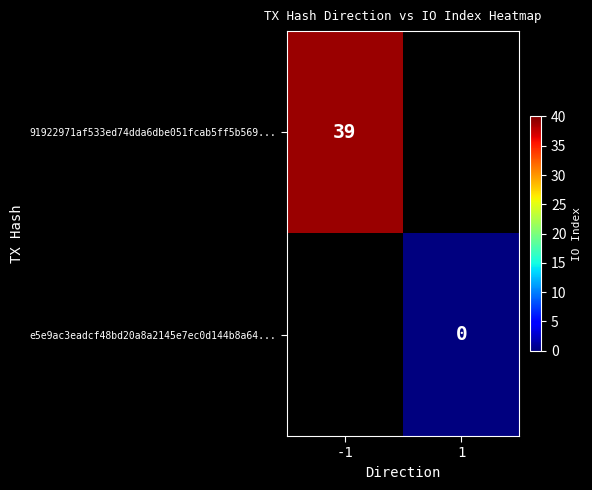

The 91922971af533ed74dda6dbe051fcab5ff5b569... series shows 19 at -1. True or false?

False